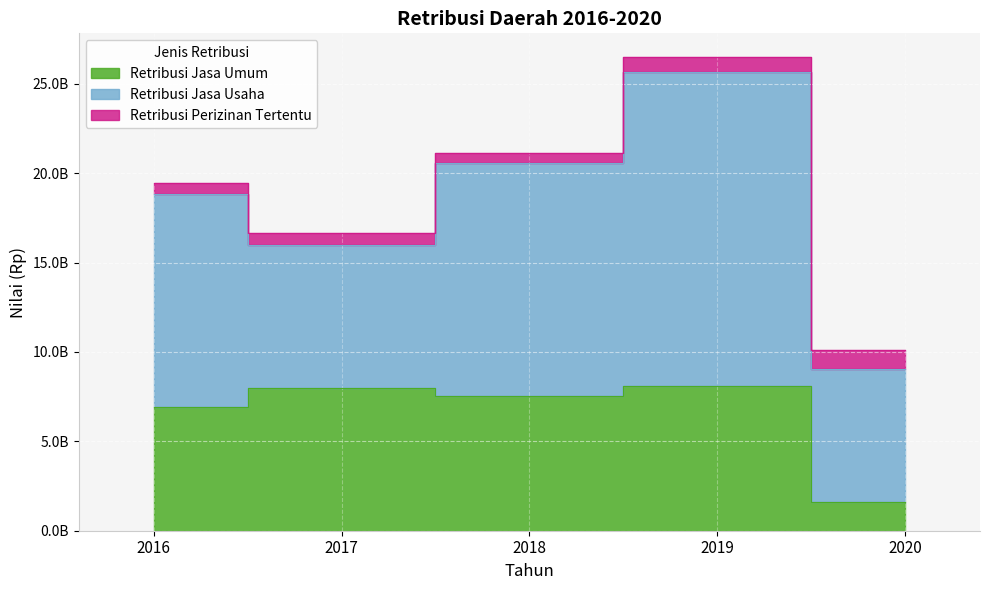

What are all the series names shown in the legend?

Retribusi Jasa Umum, Retribusi Jasa Usaha, Retribusi Perizinan Tertentu